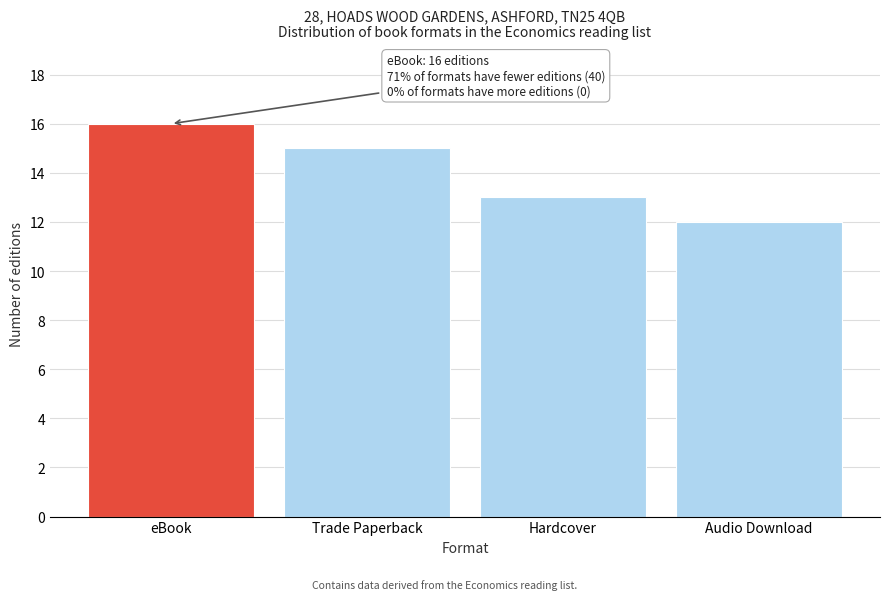

Reading left to right, what are all the values shown in this chart?

16	15	13	12